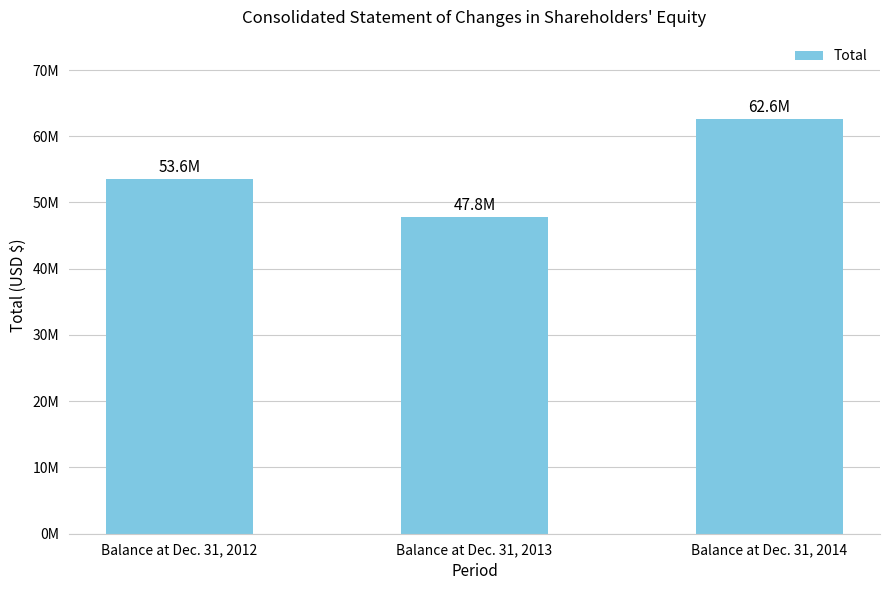

Does the chart contain any negative values?

No